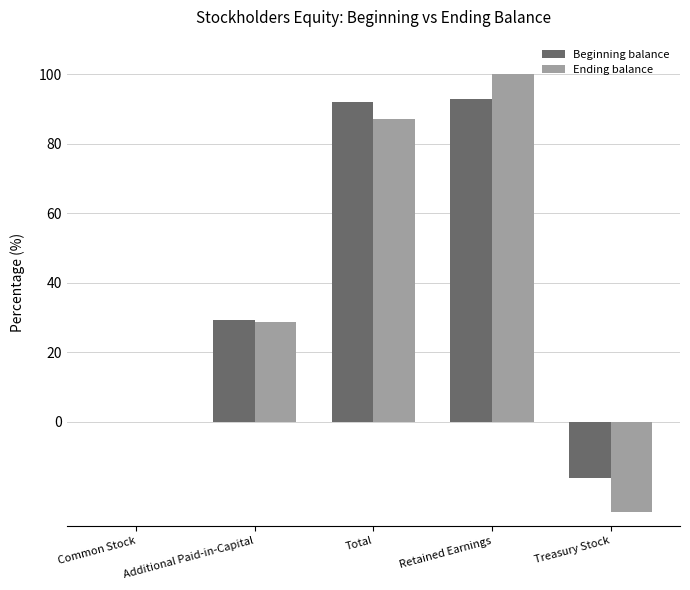

The value of Ending balance at Treasury Stock is -26.1. True or false?

True